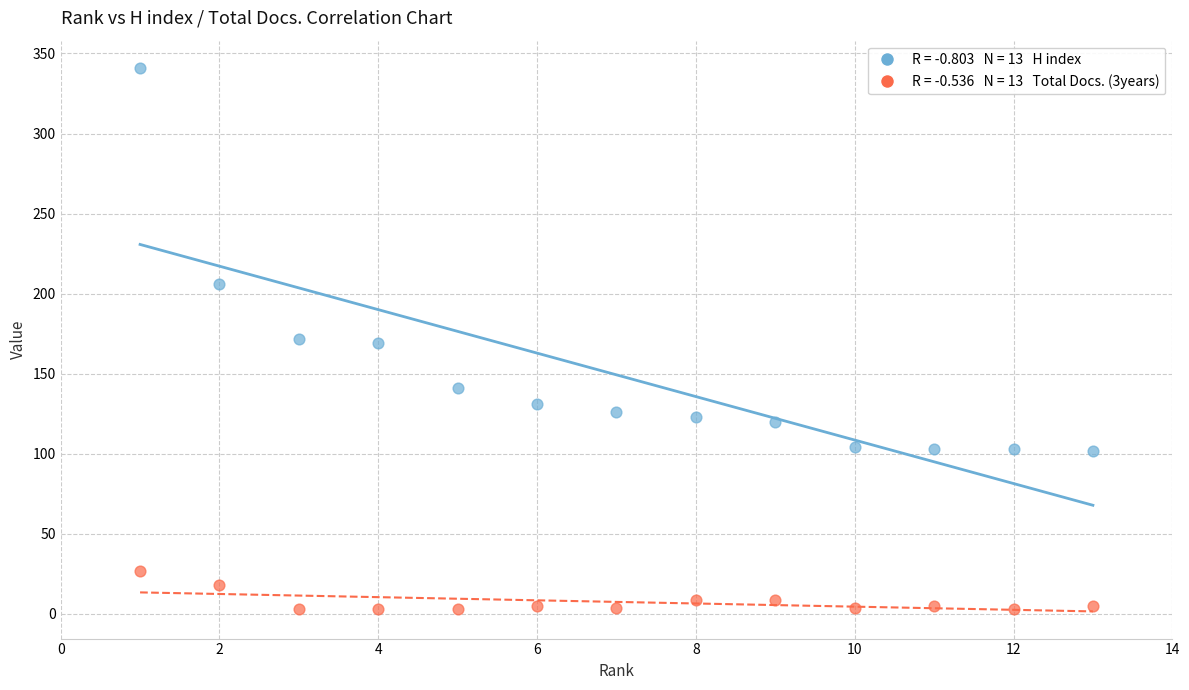

Across all data points, what is the range of X values (max minus min)?

12